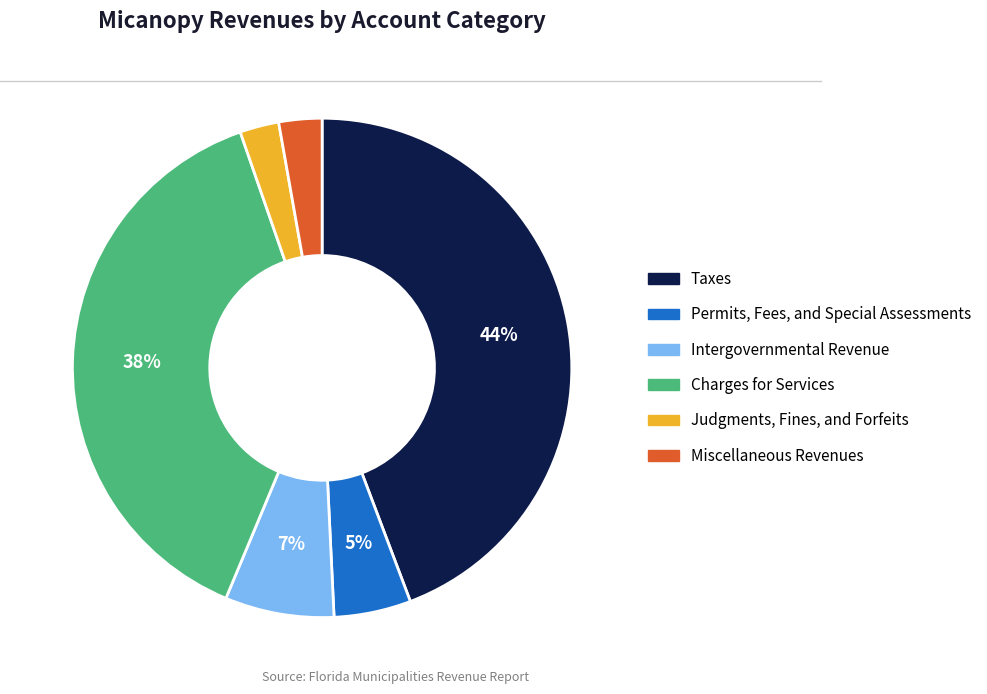

The Taxes slice represents 44% of the pie. True or false?

True